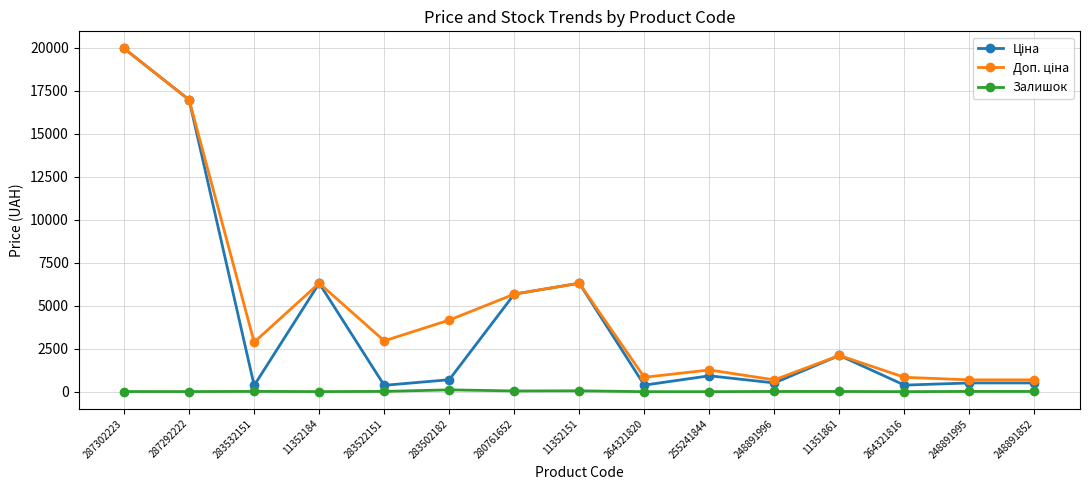

At which category is the sum across all series the highest?

287302223